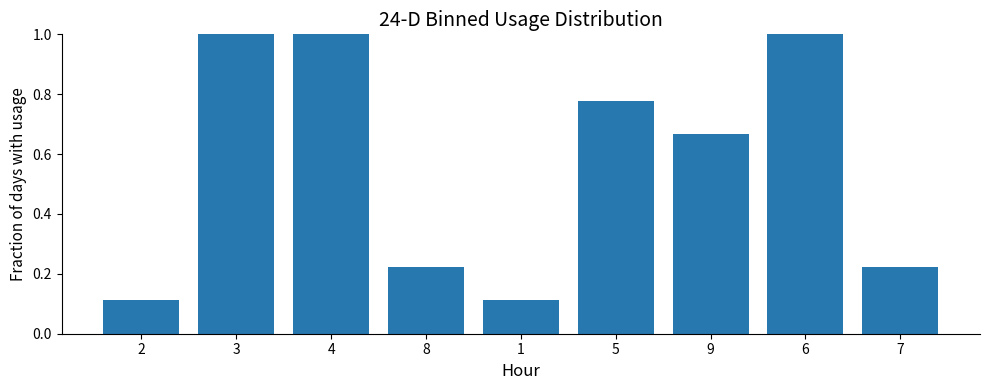

What is the label of the 4th bar from the left?

8